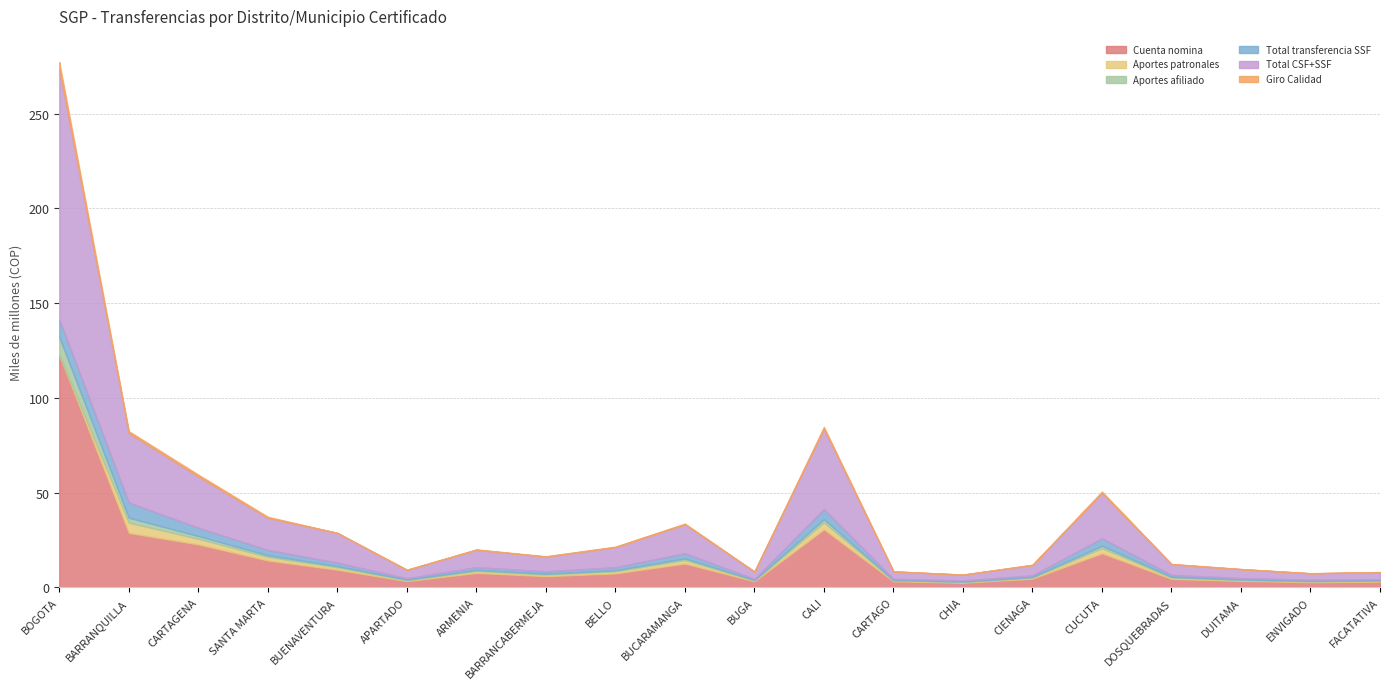

Reading right to left, transcribe all the data shown in this chart.

Cuenta nomina: FACATATIVA=3047974051	ENVIGADO=2717770298	DUITAMA=3418031384	DOSQUEBRADAS=4468622865	CUCUTA=17992007925	CIENAGA=4597679072	CHIA=2432948392	CARTAGO=3214287921	CALI=30626991336	BUGA=3218938618	BUCARAMANGA=12580422385	BELLO=7361656806	BARRANCABERMEJA=5908751380	ARMENIA=7642392070	APARTADO=3298465307	BUENAVENTURA=9318210682	SANTA MARTA=14193618738	CARTAGENA=22675856282	BARRANQUILLA=28750137978	BOGOTA=122805000000
Aportes patronales: FACATATIVA=426559765	ENVIGADO=443464213	DUITAMA=498703644	DOSQUEBRADAS=716997209	CUCUTA=2687973587	CIENAGA=584119869	CHIA=410001529	CARTAGO=436960254	CALI=3616502203	BUGA=420849142	BUCARAMANGA=1833808144	BELLO=1108563519	BARRANCABERMEJA=853533567	ARMENIA=1013805819	APARTADO=510013338	BUENAVENTURA=1267333465	SANTA MARTA=1872300399	CARTAGENA=2988011525	BARRANQUILLA=5418461354	BOGOTA=71731414
Aportes afiliado: FACATATIVA=202257712	ENVIGADO=209416316	DUITAMA=235746618	DOSQUEBRADAS=340085774	CUCUTA=1271782520	CIENAGA=272831270	CHIA=192957514	CARTAGO=211739362	CALI=1707977830	BUGA=199366672	BUCARAMANGA=872150994	BELLO=524210684	BARRANCABERMEJA=403031104	ARMENIA=487526720	APARTADO=245599106	BUENAVENTURA=594267664	SANTA MARTA=893280192	CARTAGENA=1415320094	BARRANQUILLA=2579726561	BOGOTA=9235697300
Total transferencia SSF: FACATATIVA=628817477	ENVIGADO=652880529	DUITAMA=734450262	DOSQUEBRADAS=1057082983	CUCUTA=3959756107	CIENAGA=856951139	CHIA=602959043	CARTAGO=648699616	CALI=5324480033	BUGA=620215814	BUCARAMANGA=2705959138	BELLO=1632774203	BARRANCABERMEJA=1256564671	ARMENIA=1501332539	APARTADO=755612444	BUENAVENTURA=1861601129	SANTA MARTA=2765580591	CARTAGENA=4403331619	BARRANQUILLA=7998187915	BOGOTA=9307428714
Total CSF+SSF: FACATATIVA=3676791528	ENVIGADO=3370650827	DUITAMA=4703310286	DOSQUEBRADAS=5616965993	CUCUTA=23951764032	CIENAGA=5454630211	CHIA=3035907435	CARTAGO=3862987537	CALI=42490279219	BUGA=3839154432	BUCARAMANGA=15286381523	BELLO=10593384849	BARRANCABERMEJA=7741507252	ARMENIA=9179270757	APARTADO=4368526252	BUENAVENTURA=15684319140	SANTA MARTA=16959199329	CARTAGENA=27079187901	BARRANQUILLA=36748325893	BOGOTA=132112428714
Giro Calidad: FACATATIVA=88707199	ENVIGADO=76444429	DUITAMA=86756883	DOSQUEBRADAS=137630427	CUCUTA=689079051	CIENAGA=179278272	CHIA=75926927	CARTAGO=88980775	CALI=892913963	BUGA=68017392	BUCARAMANGA=368868240	BELLO=256334448	BARRANCABERMEJA=245825275	ARMENIA=175531843	APARTADO=167588443	BUENAVENTURA=0	SANTA MARTA=559500331	CARTAGENA=905378005	BARRANQUILLA=949267541	BOGOTA=3633990912